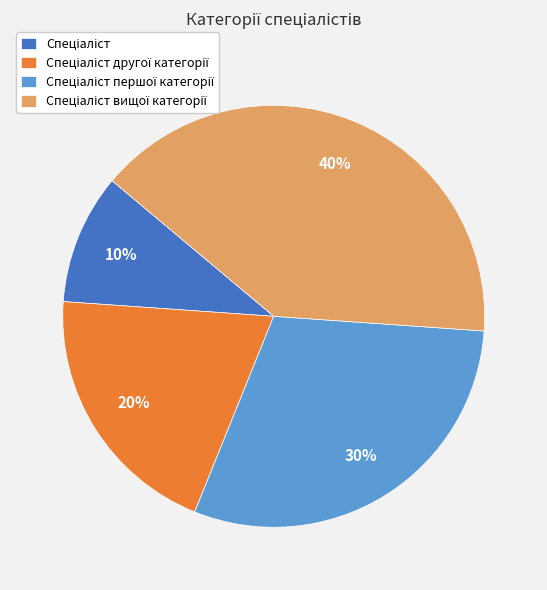

Is there a majority slice in this chart?

No